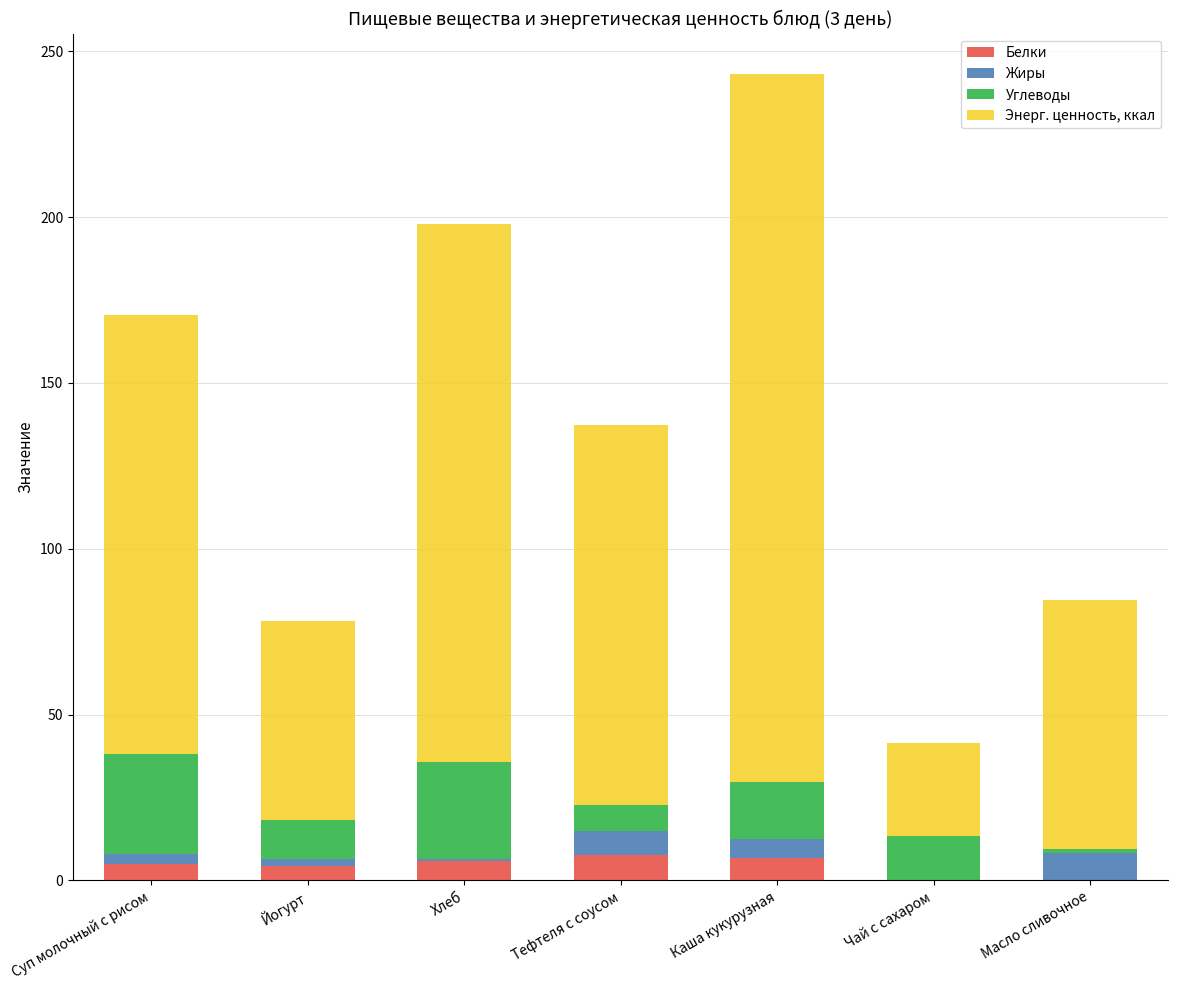

At which category is the sum across all series the highest?

Каша кукурузная